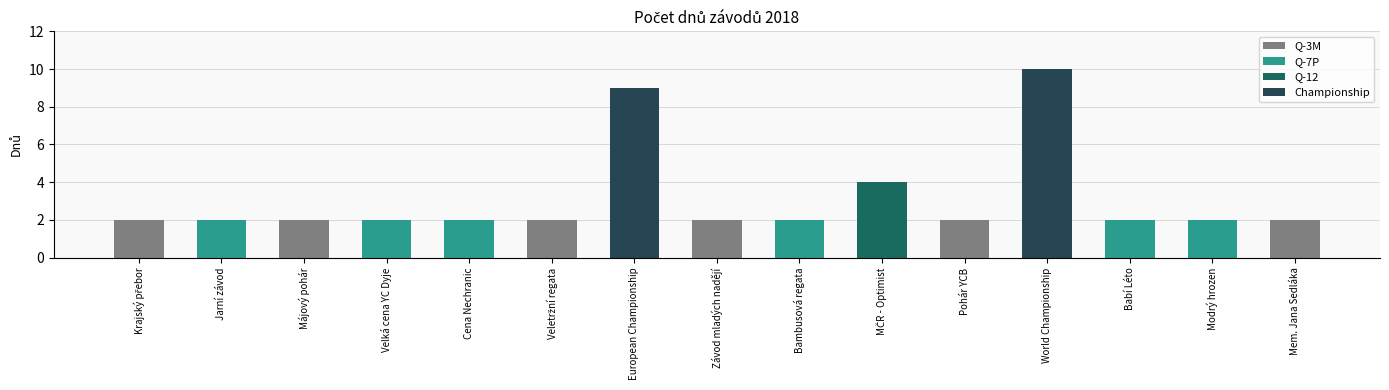

Count the number of categories in the chart.

15